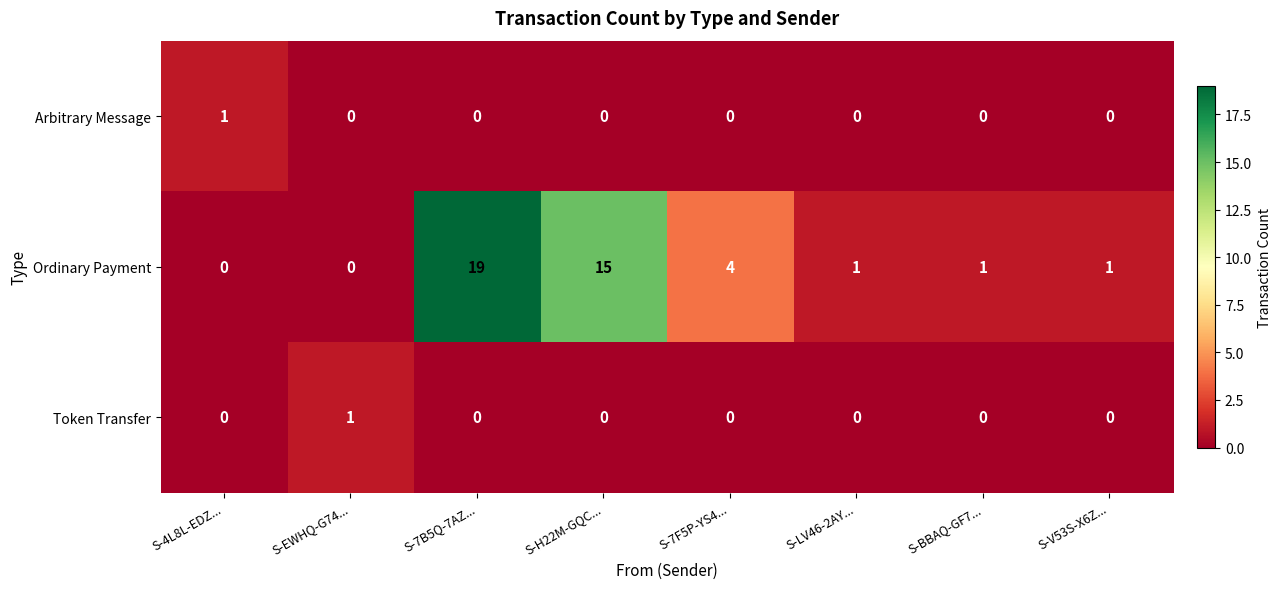

Reading left to right, what are all the values shown in this chart?

Arbitrary Message: 1	0	0	0	0	0	0	0
Ordinary Payment: 0	0	19	15	4	1	1	1
Token Transfer: 0	1	0	0	0	0	0	0